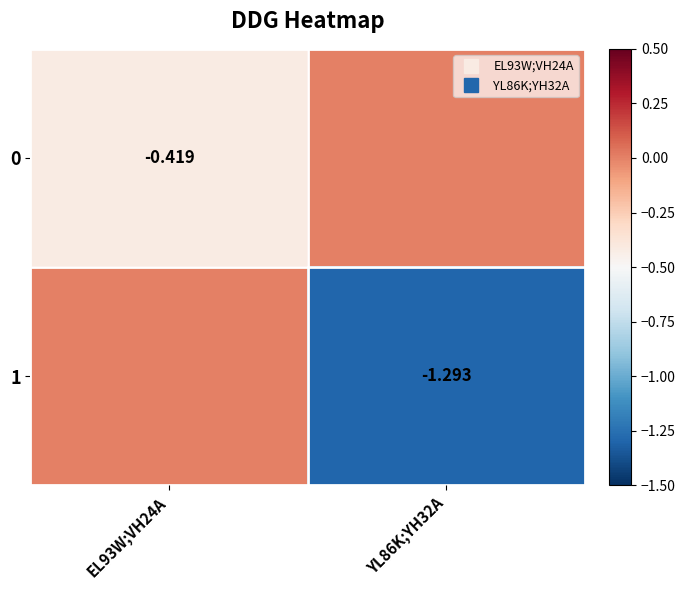

True or false: 0 has a value of -0.4 at EL93W;VH24A.

True